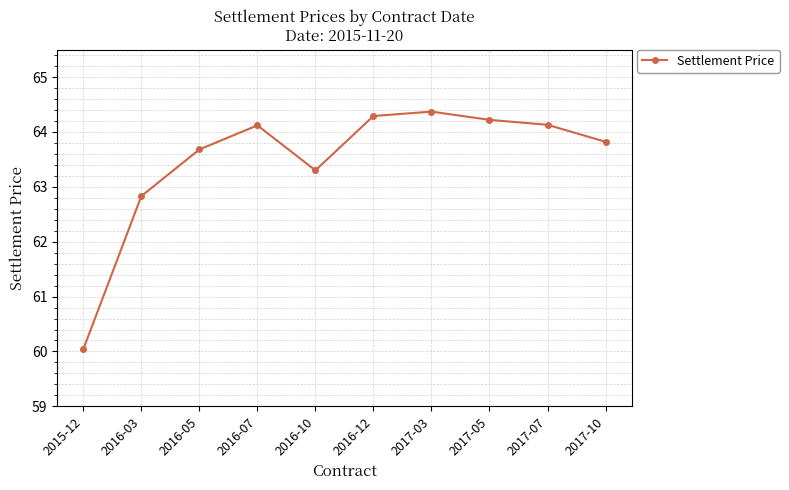

Does the chart display data point markers on the line(s)?

Yes